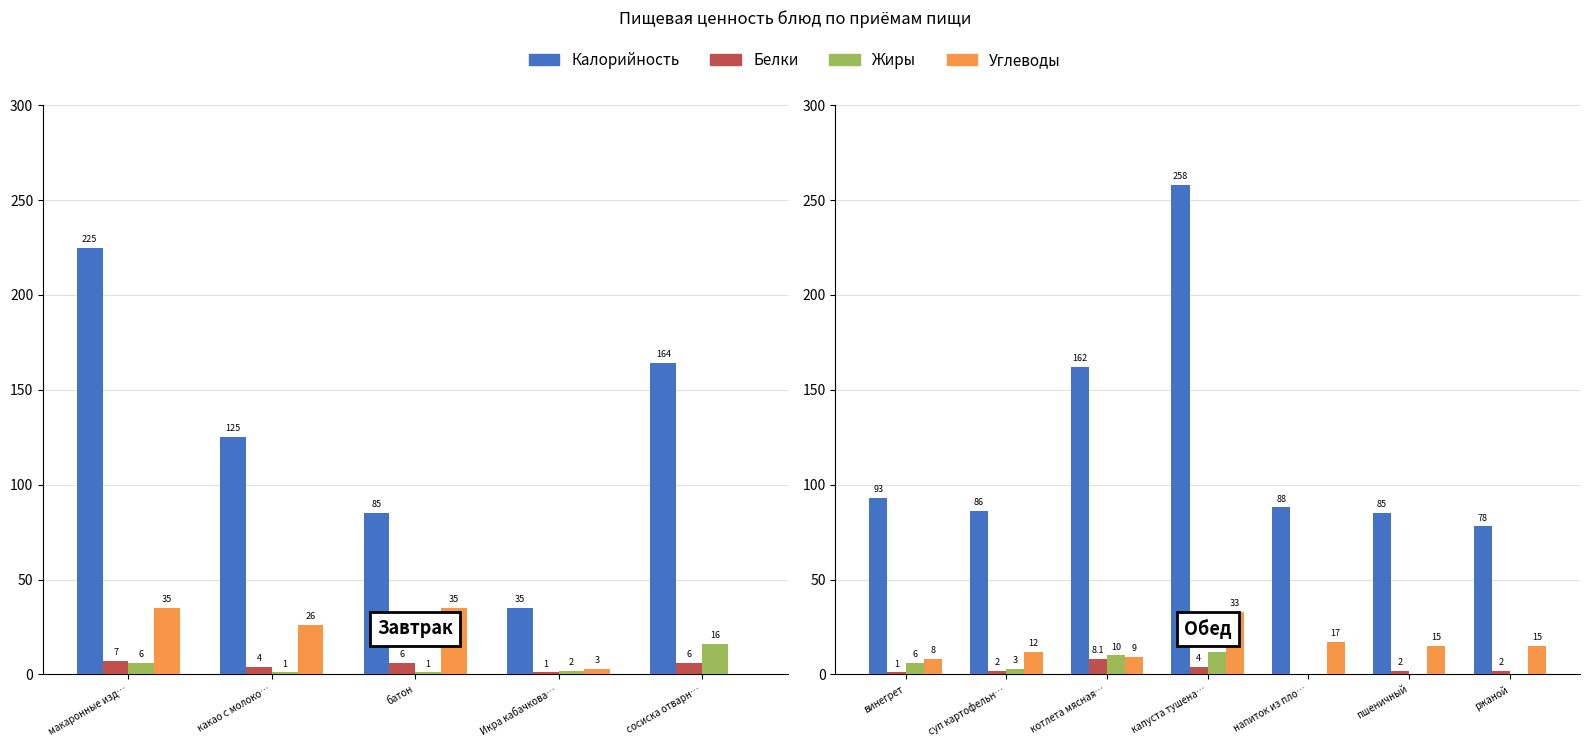

Rank the series by their maximum value, from highest to lowest.

Калорийность, Углеводы, Жиры, Белки